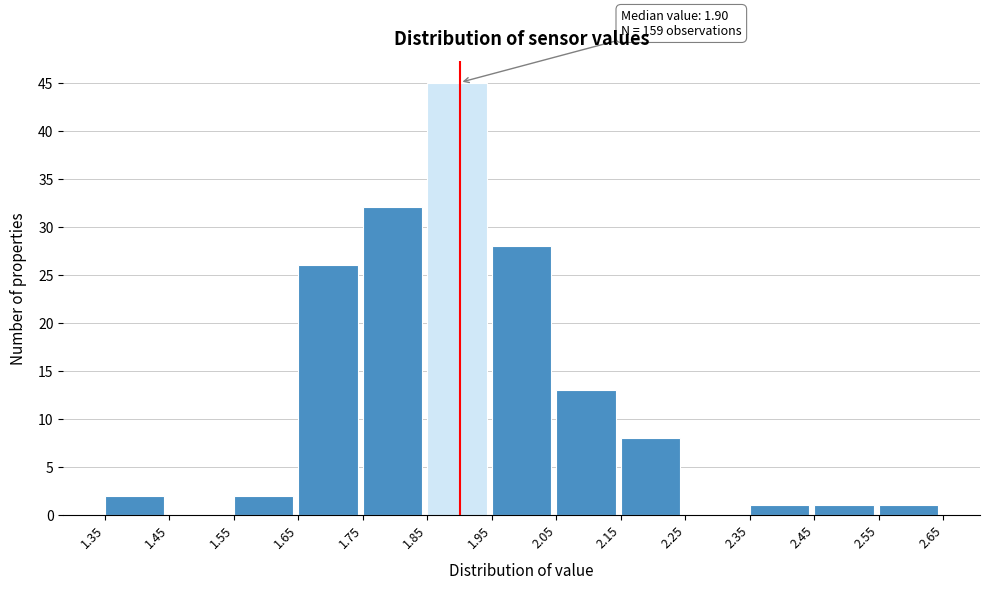

Which range on the x-axis has the tallest bar?

1.85 to 1.95